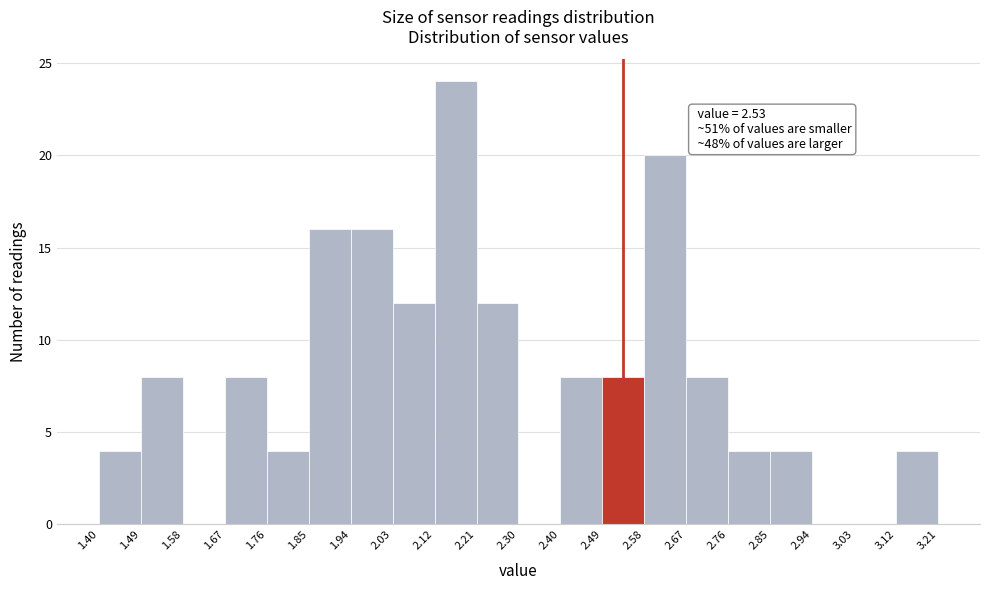

Which range on the x-axis has the tallest bar?

2.12 to 2.21